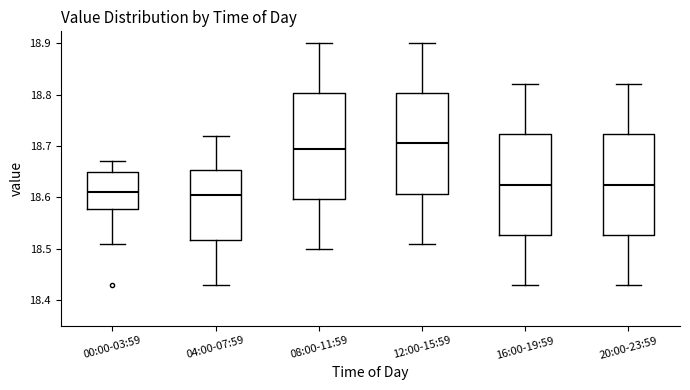

Reading left to right, transcribe this box plot: for each box, give where its median line is, the range the box spans, and where its two whiskers end, as read against the y-axis. The values are not printed on the chart, so give them approximately, as read against the axis.

00:00-03:59: median 18.61, box 18.58 to 18.65, whiskers 18.51 to 18.67
04:00-07:59: median 18.61, box 18.52 to 18.65, whiskers 18.43 to 18.72
08:00-11:59: median 18.70, box 18.60 to 18.80, whiskers 18.50 to 18.90
12:00-15:59: median 18.71, box 18.61 to 18.80, whiskers 18.51 to 18.90
16:00-19:59: median 18.63, box 18.53 to 18.72, whiskers 18.43 to 18.82
20:00-23:59: median 18.63, box 18.53 to 18.72, whiskers 18.43 to 18.82